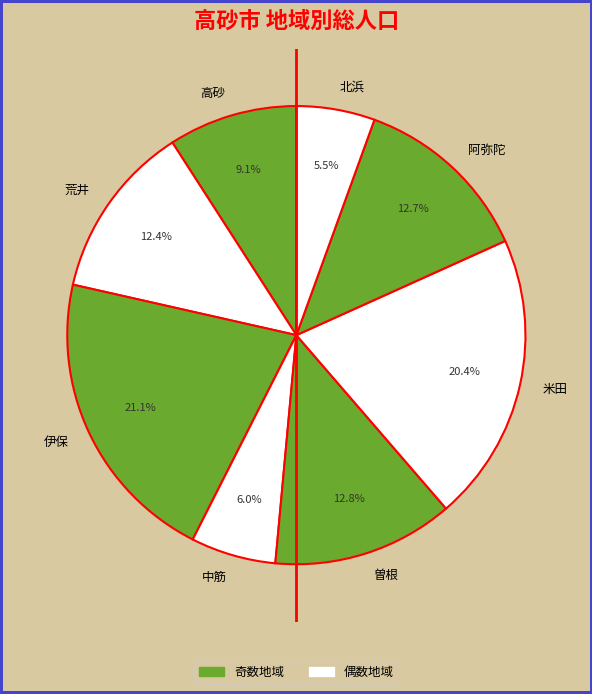

Is 荒井 the majority of the pie?

No